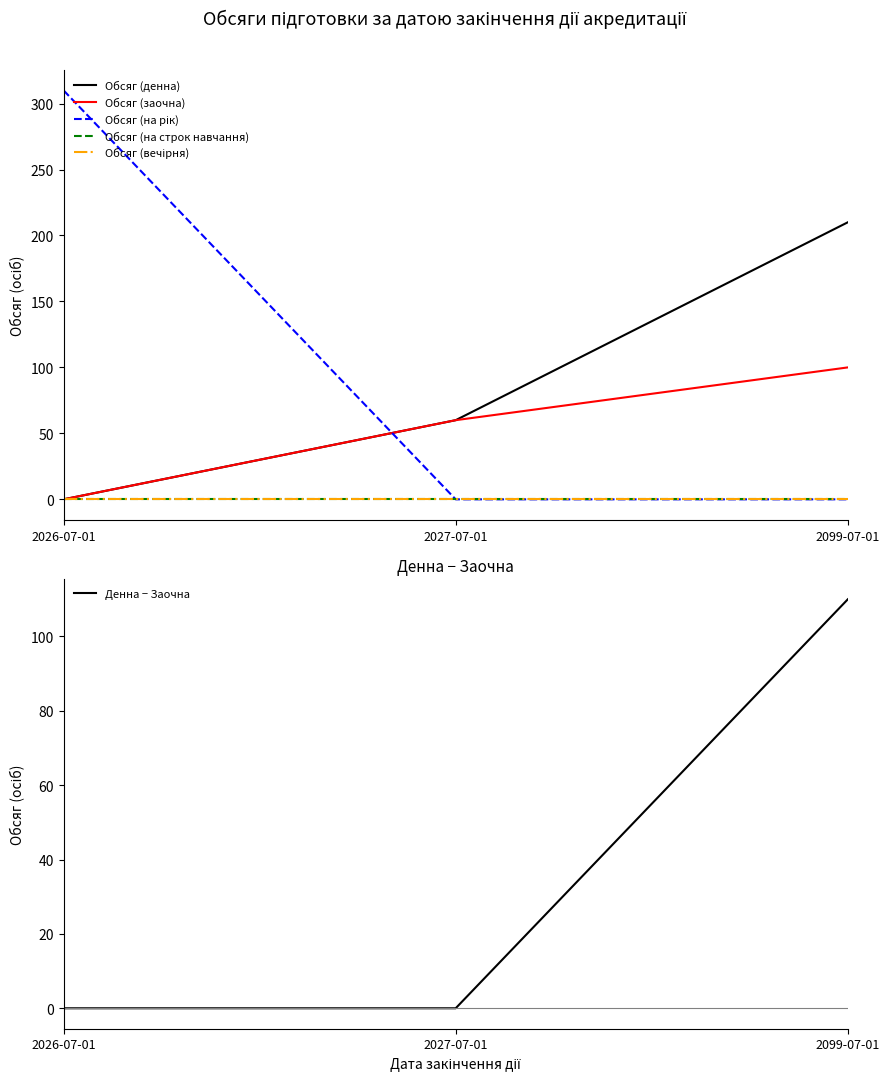

True or false: Обсяг (на рік) has a value of 162 at 2027-07-01.

False